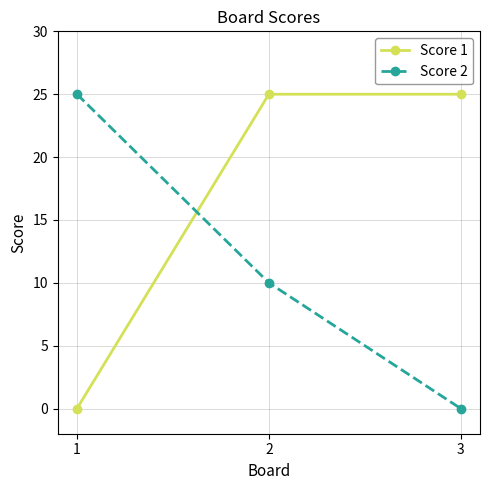

What are all the series names shown in the legend?

Score 1, Score 2